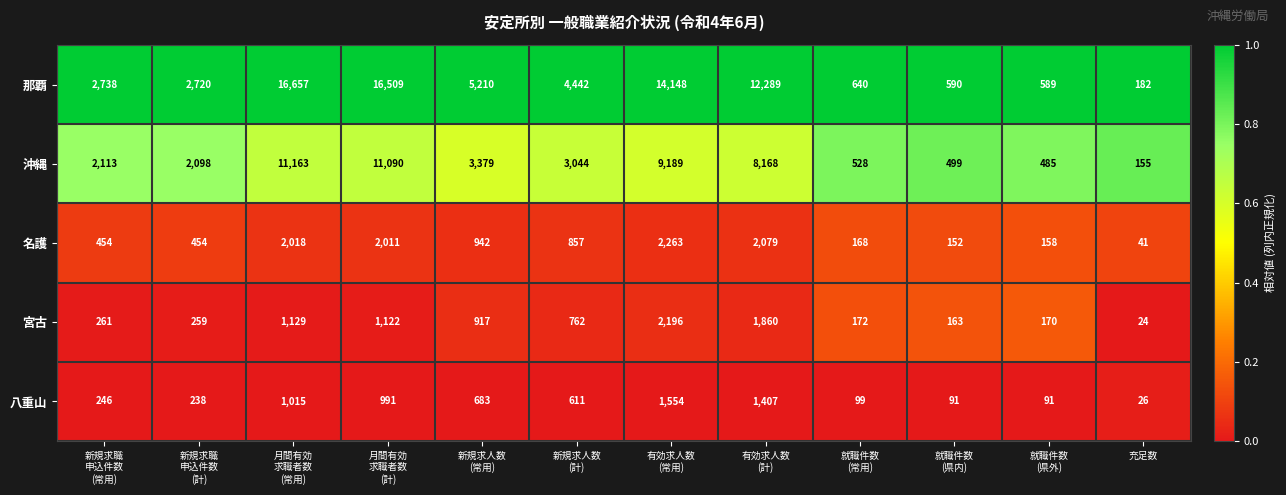

Which series has the largest total across all categories?

那覇